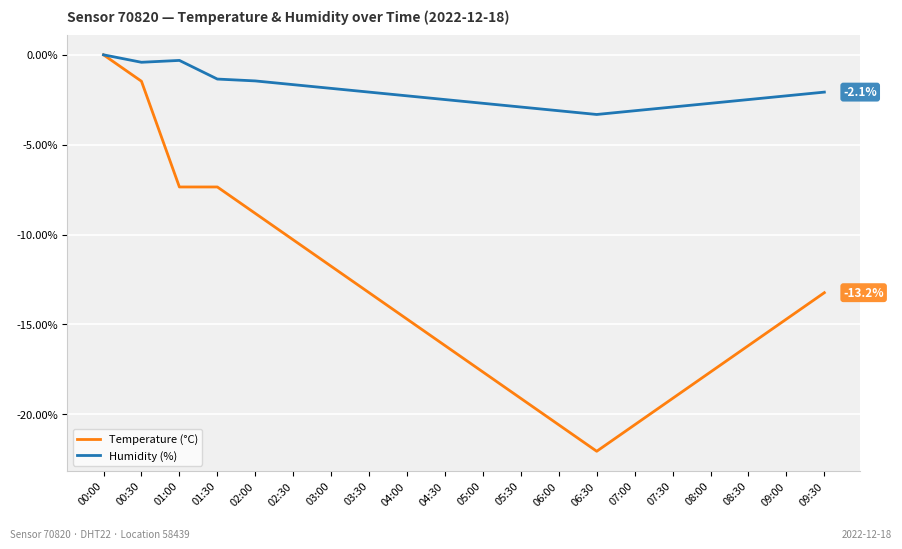

At which category does the chart reach its minimum across all series?

06:30